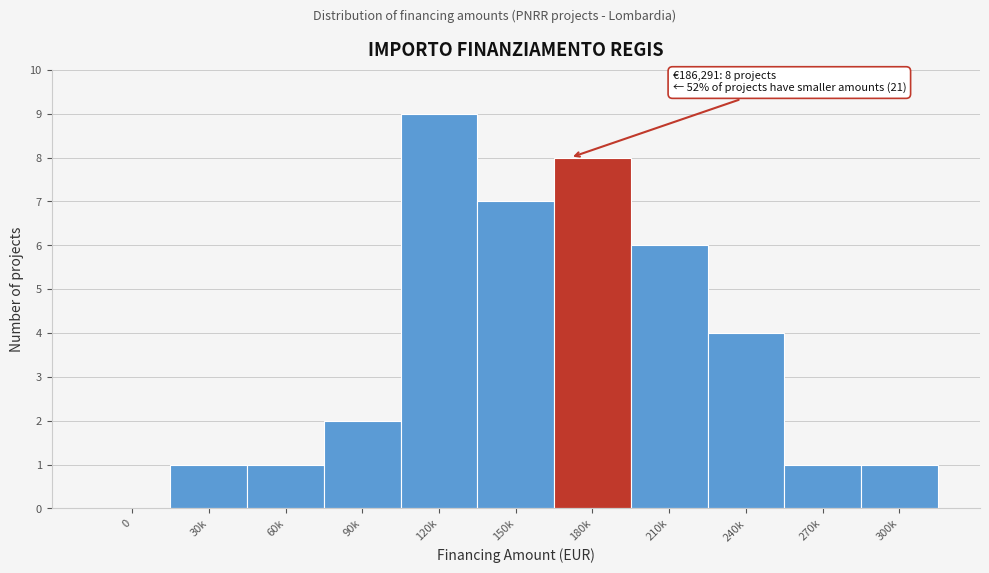

Reading right to left, list all the values displayed in this chart.

300k=1	270k=1	240k=4	210k=6	180k=8	150k=7	120k=9	90k=2	60k=1	30k=1	0=0